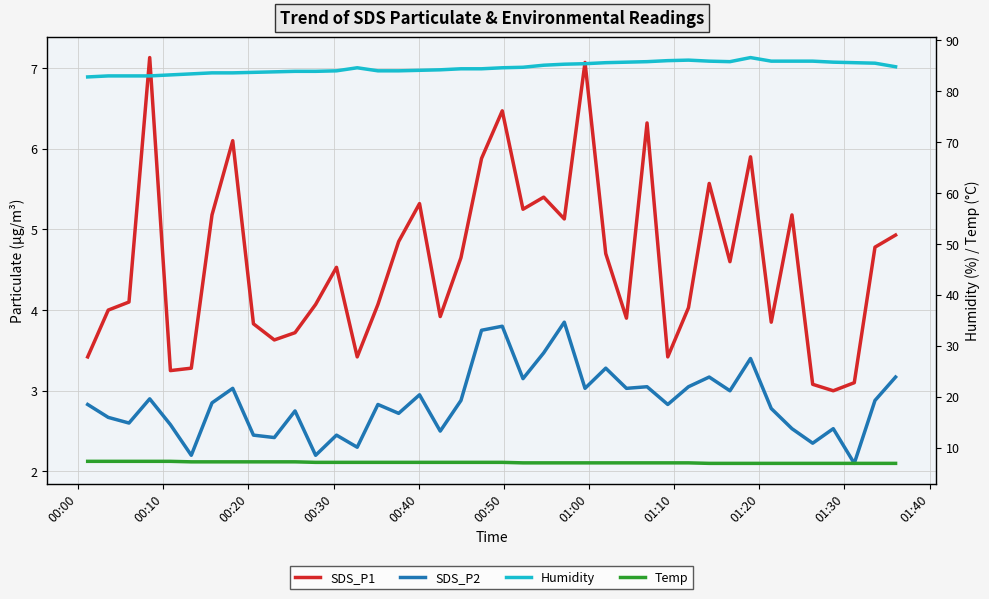

What is the smallest value displayed?

2.1